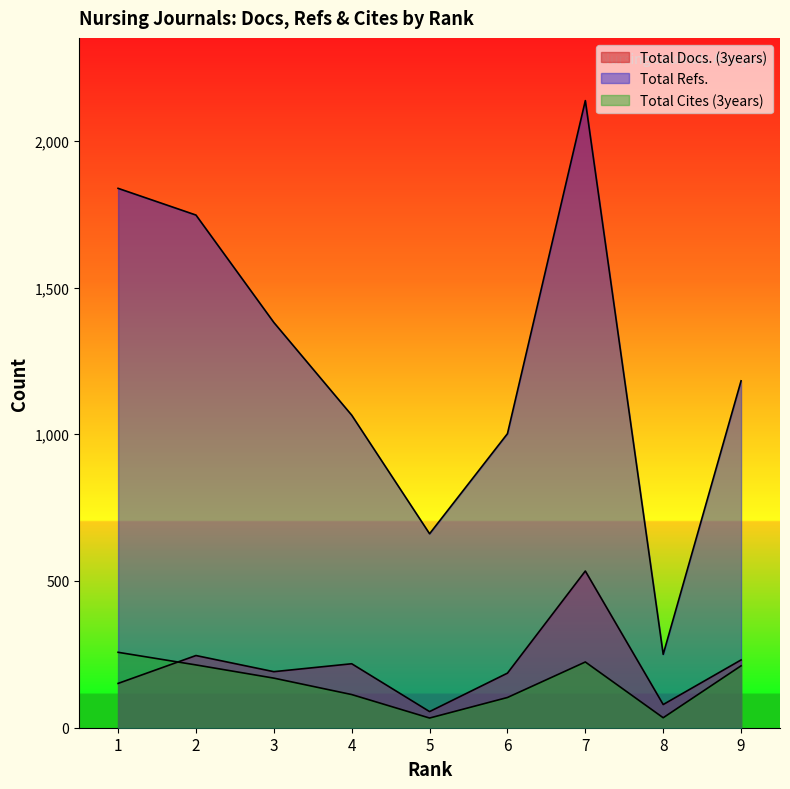

The value of Total Cites (3years) at 4 is 166. True or false?

False